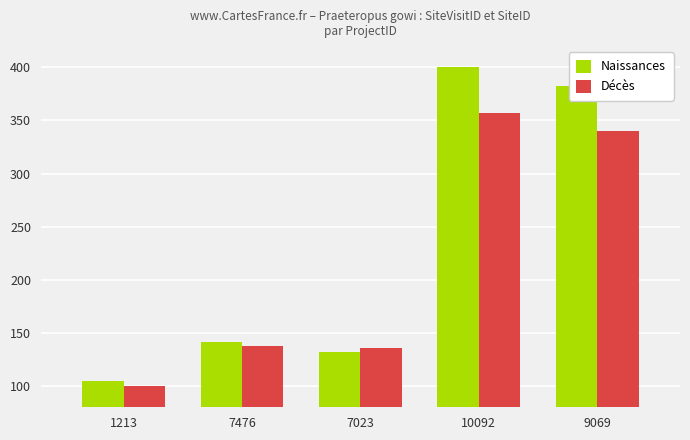

Does the chart contain stacked bars?

No